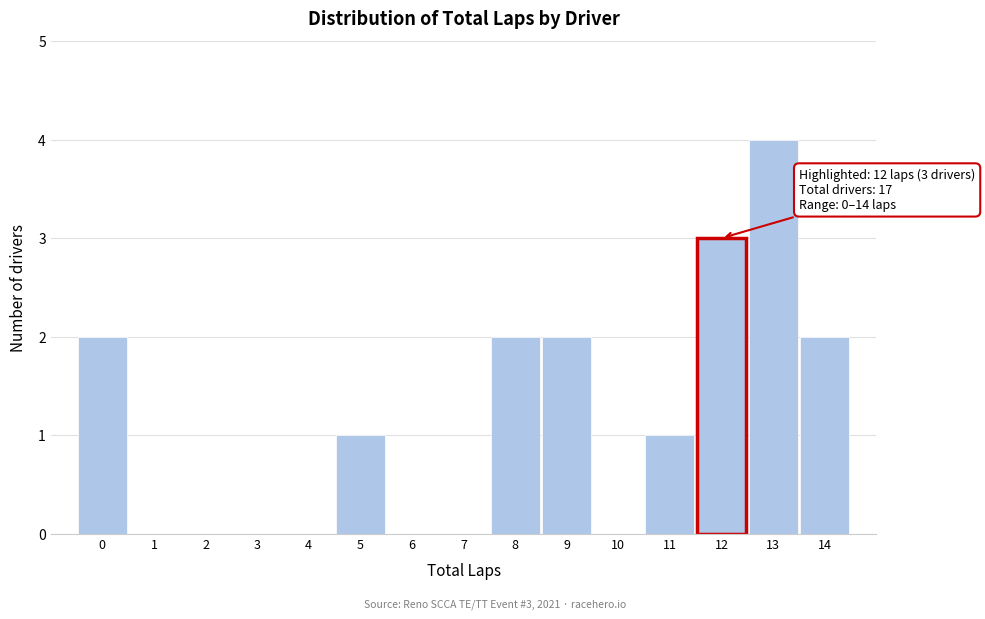

Over which range of the x-axis is the bar tallest?

12.5 to 13.5